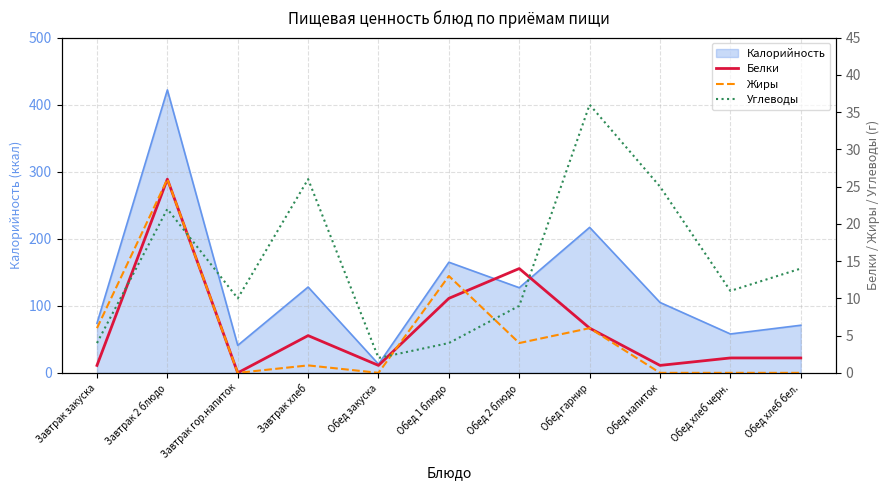

What is the sum of all Белки values?

68